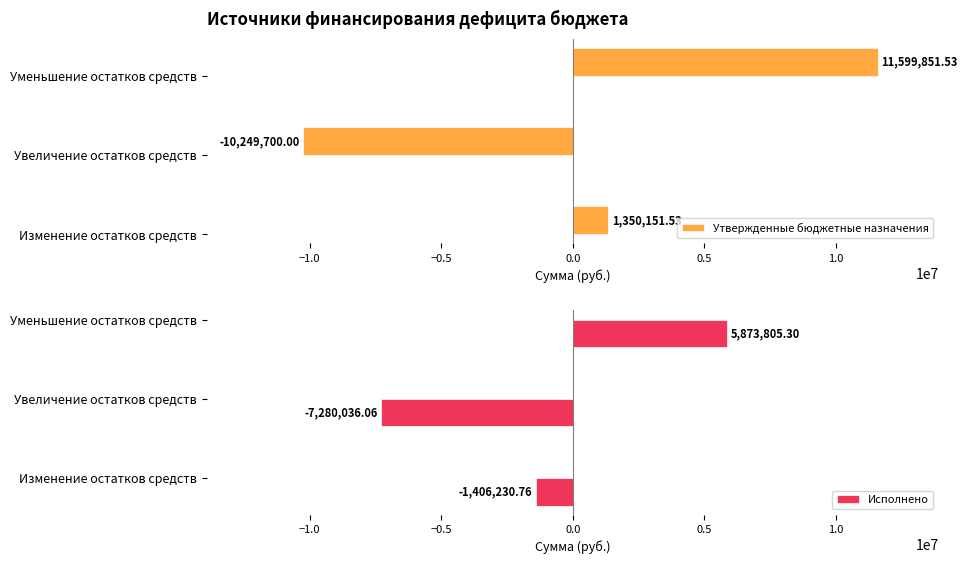

How many values in the Исполнено series are below -1406230?

2